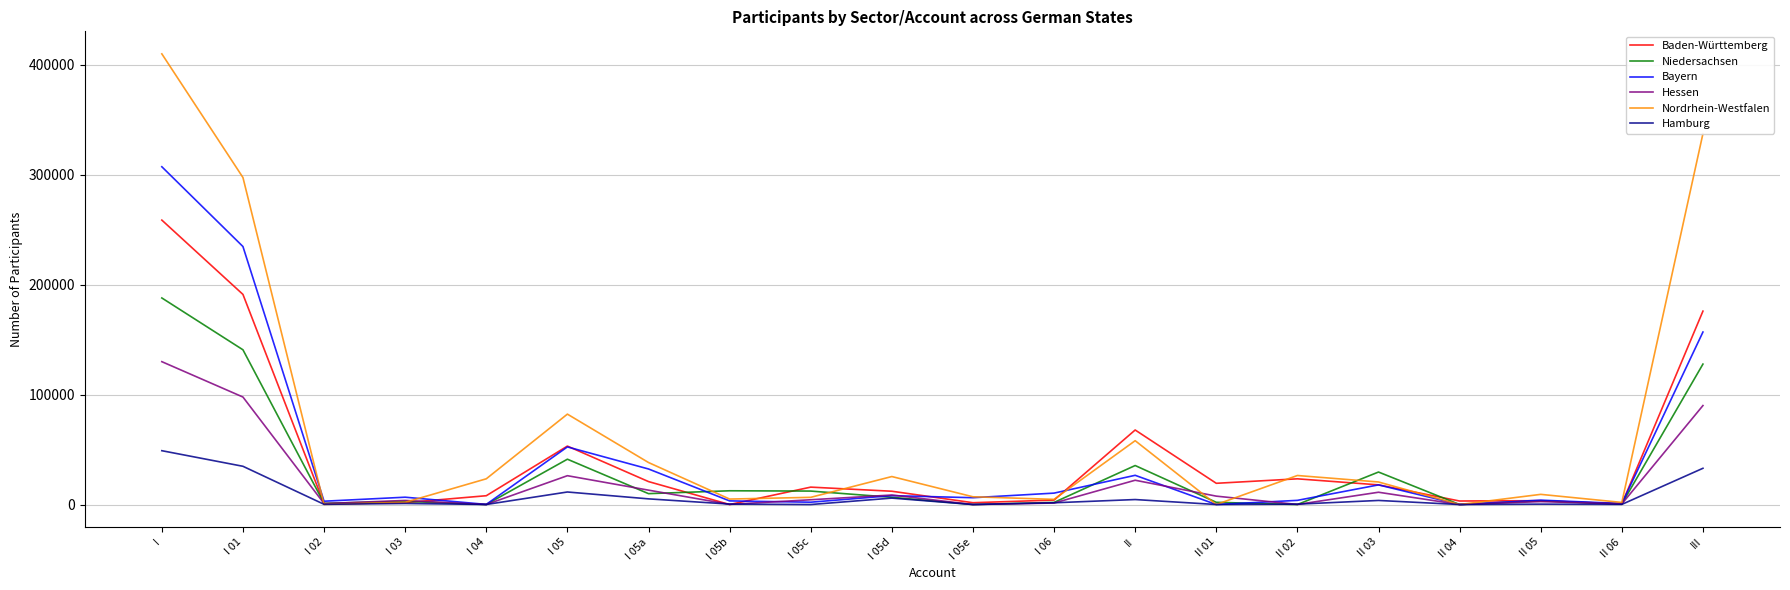

Which series has the largest total across all categories?

Nordrhein-Westfalen